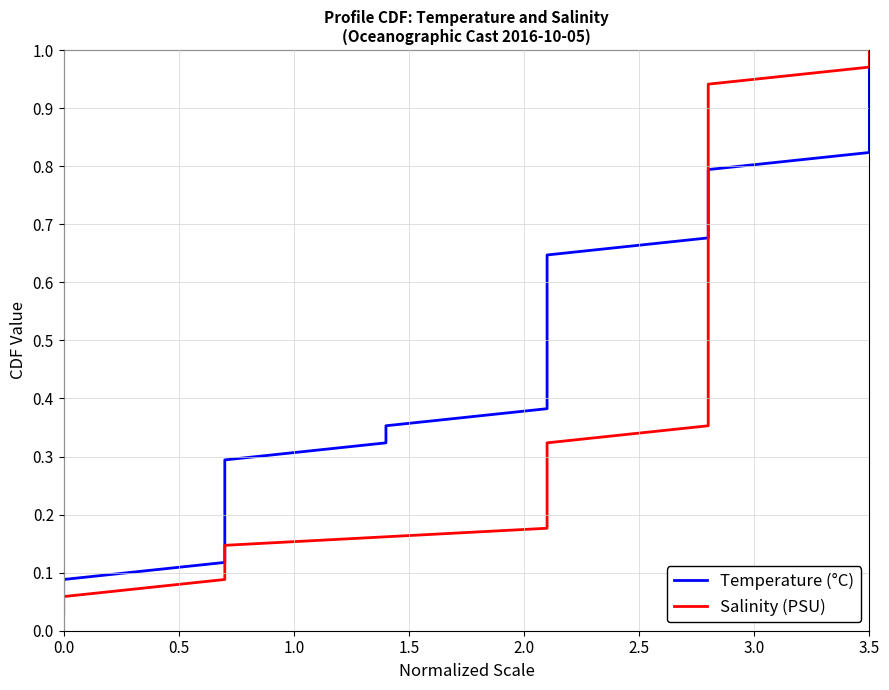

The value of Temperature (°C) at 2.5 is 0.1. True or false?

False